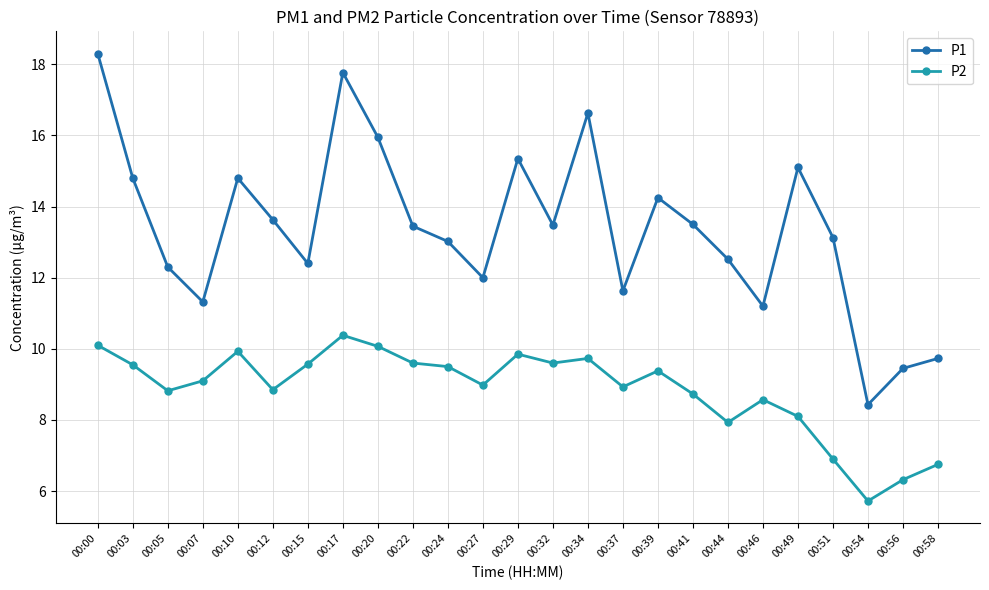

Where is the first local maximum for P2?

00:10